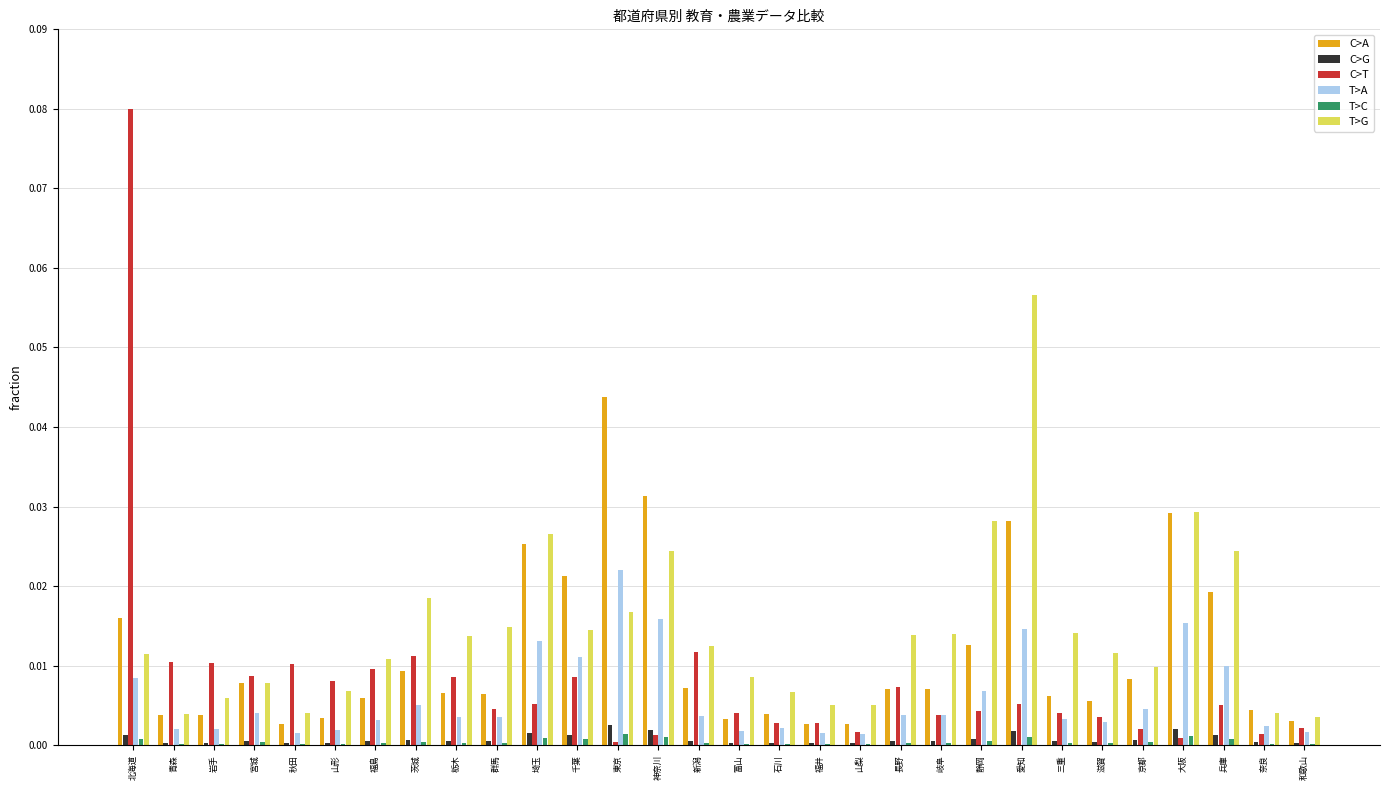

Is the value of C>A at 新潟 greater than the value of T>C at 滋賀?

Yes